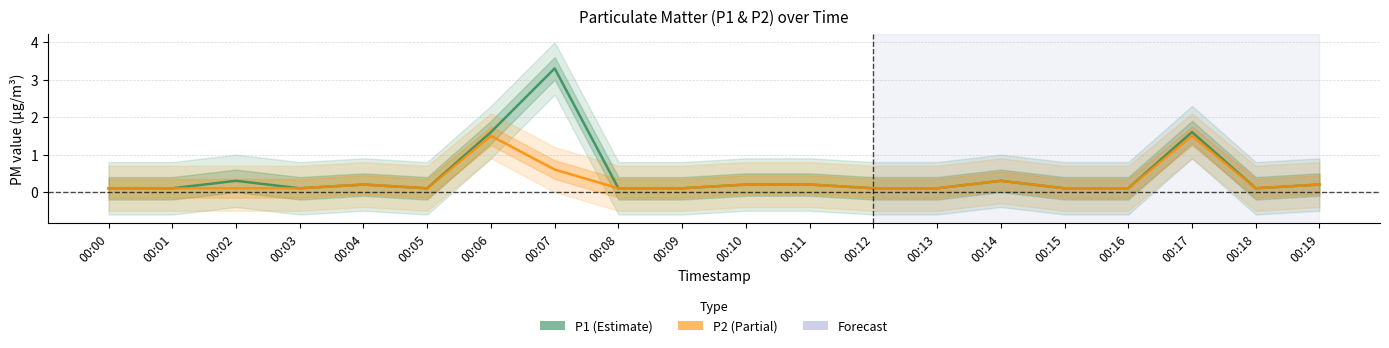

List the labels in order of P2 value, smallest first.

00:00, 00:01, 00:02, 00:03, 00:05, 00:08, 00:09, 00:12, 00:13, 00:15, 00:16, 00:18, 00:04, 00:10, 00:11, 00:19, 00:14, 00:07, 00:06, 00:17